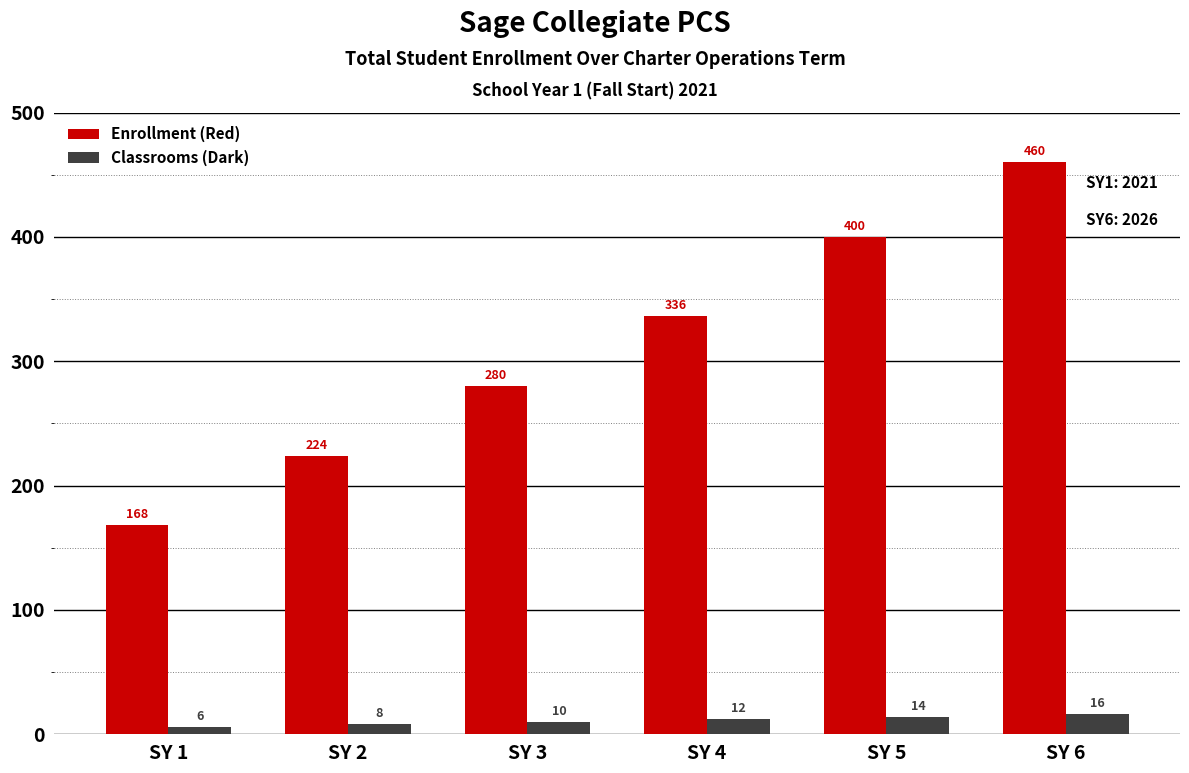

Reading right to left, extract all data points from this chart.

Enrollment (Red): 460	400	336	280	224	168
Classrooms (Dark): 16	14	12	10	8	6